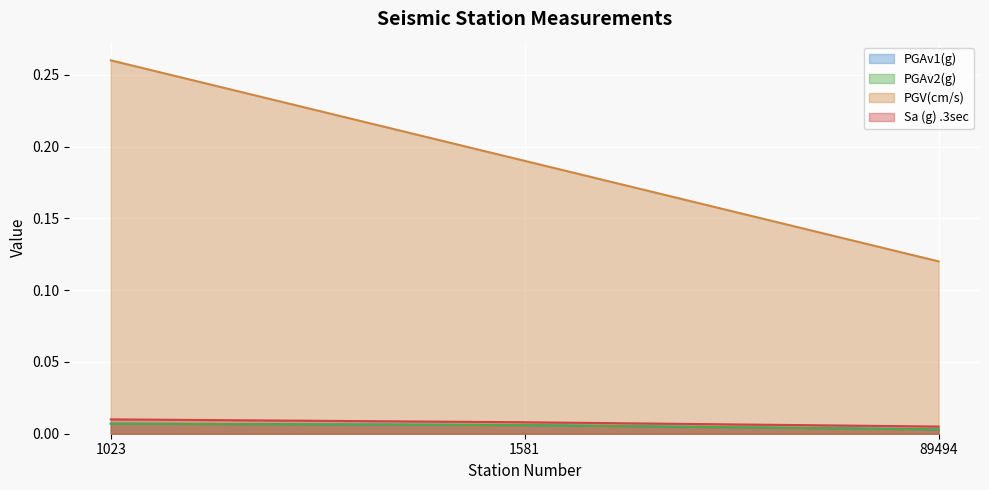

The value of Sa (g) .3sec at 1581 is 0.0. True or false?

False